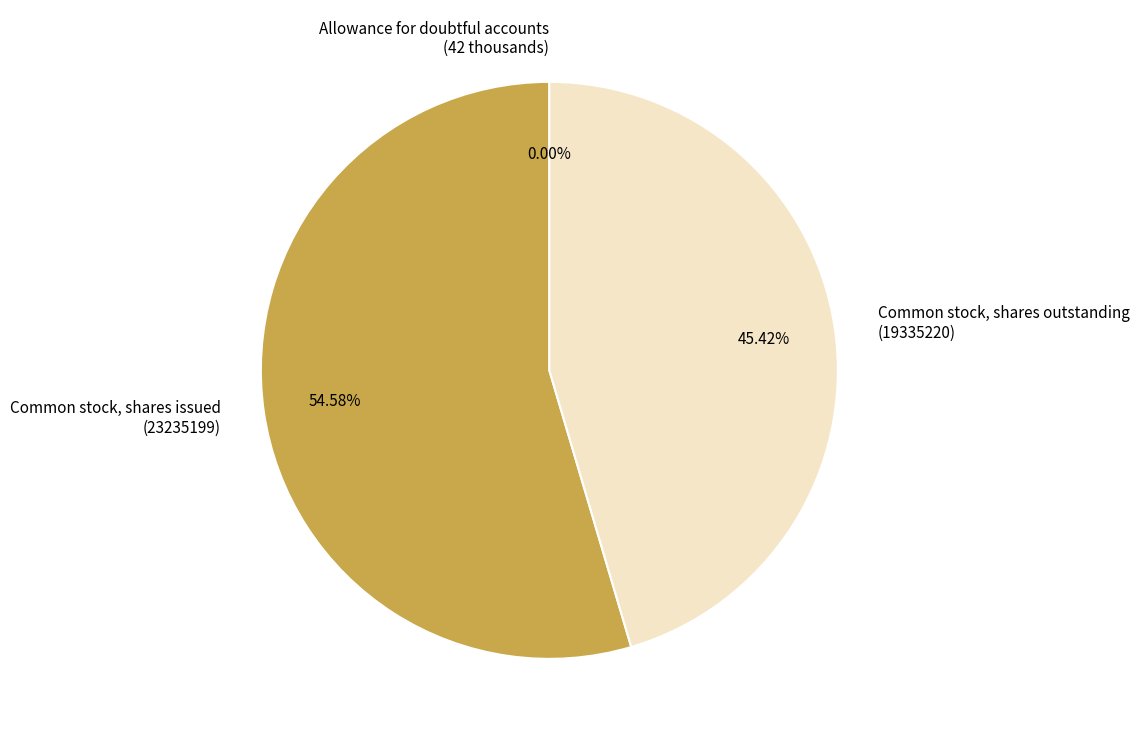

Does any single category account for the majority?

Yes